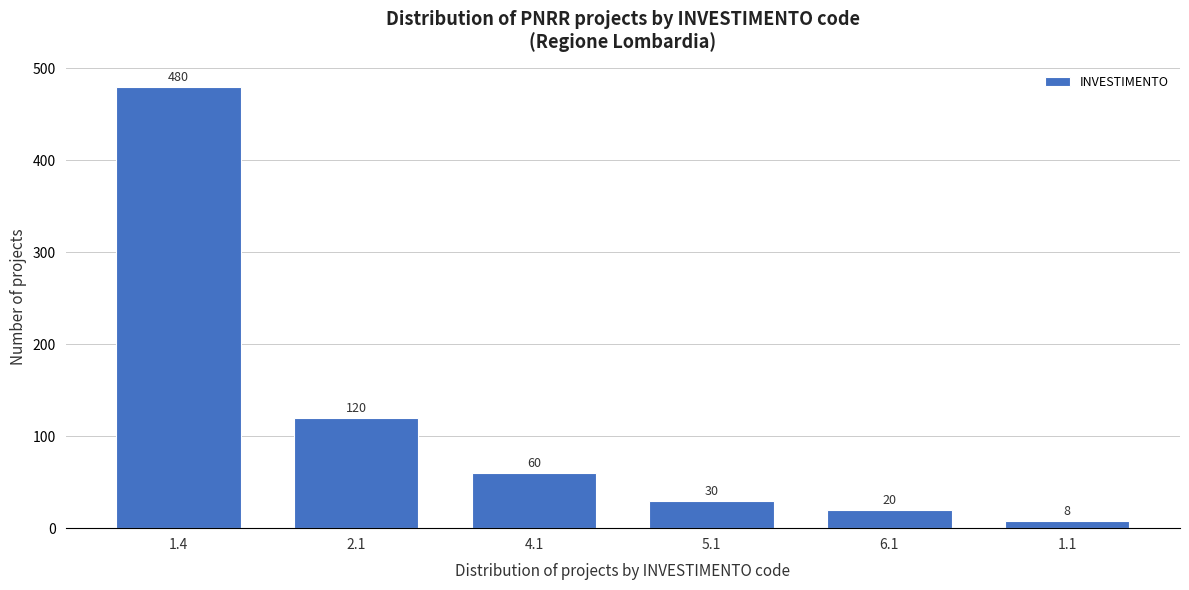

Reading left to right, transcribe all the data shown in this chart.

1.4=480	2.1=120	4.1=60	5.1=30	6.1=20	1.1=8